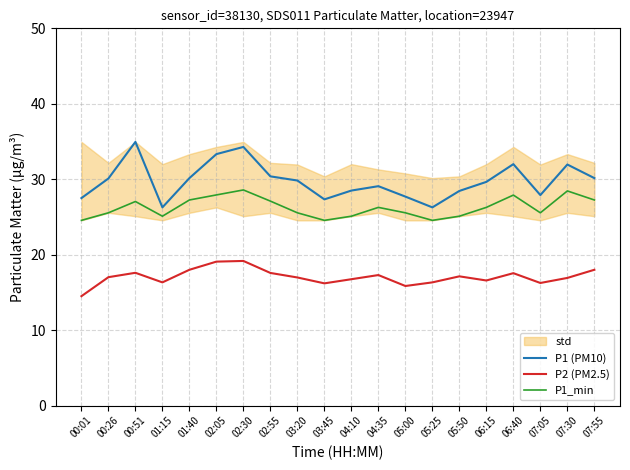

How many data points in P2 (PM2.5) are above 17?

10